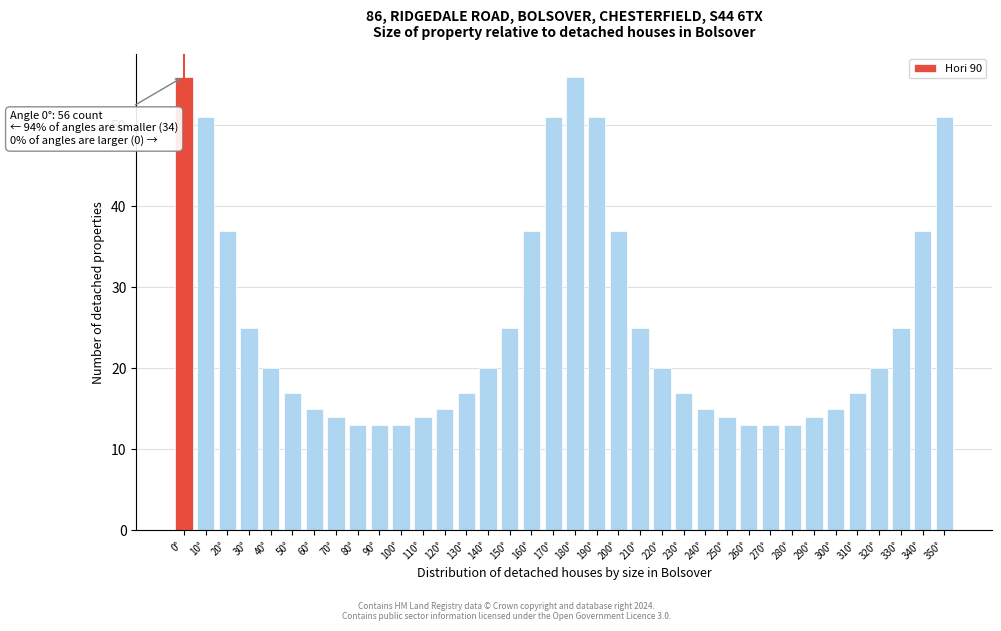

What is the average value?

25